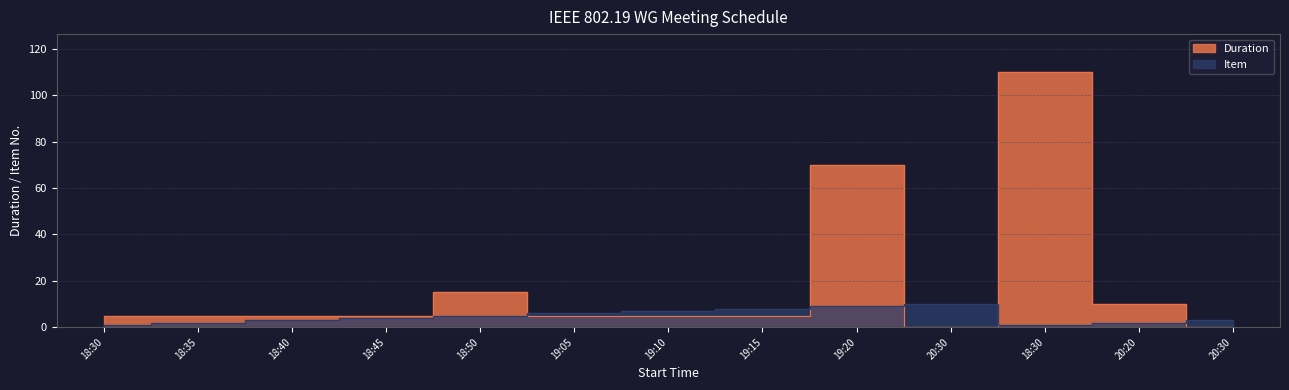

Reading right to left, transcribe all the data shown in this chart.

Item: 3	2	1	10	9	8	7	6	5	4	3	2	1
Duration: 0	10	110	0	70	5	5	5	15	5	5	5	5